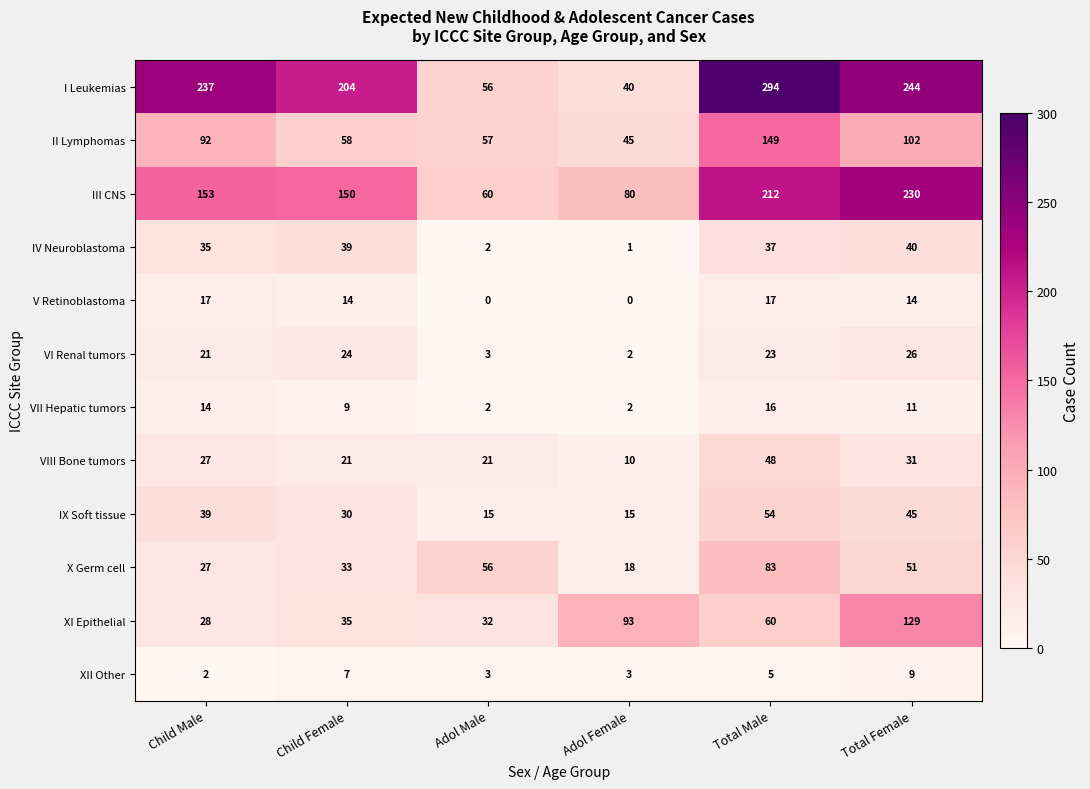

The III CNS series shows 38 at Child Female. True or false?

False